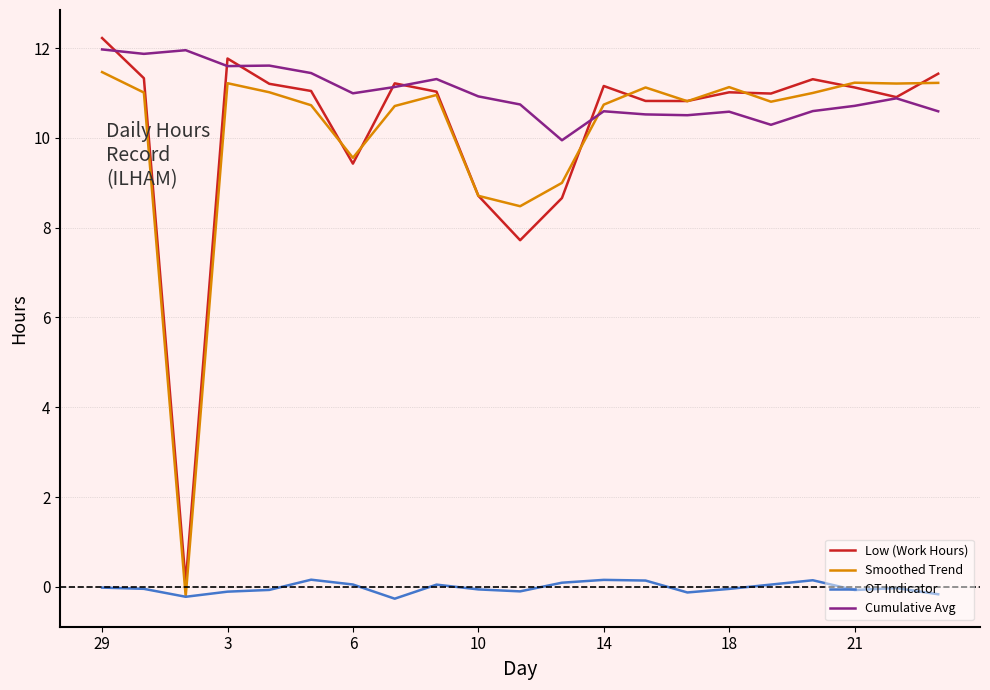

True or false: Smoothed Trend and Low (Work Hours) intersect in this chart.

True